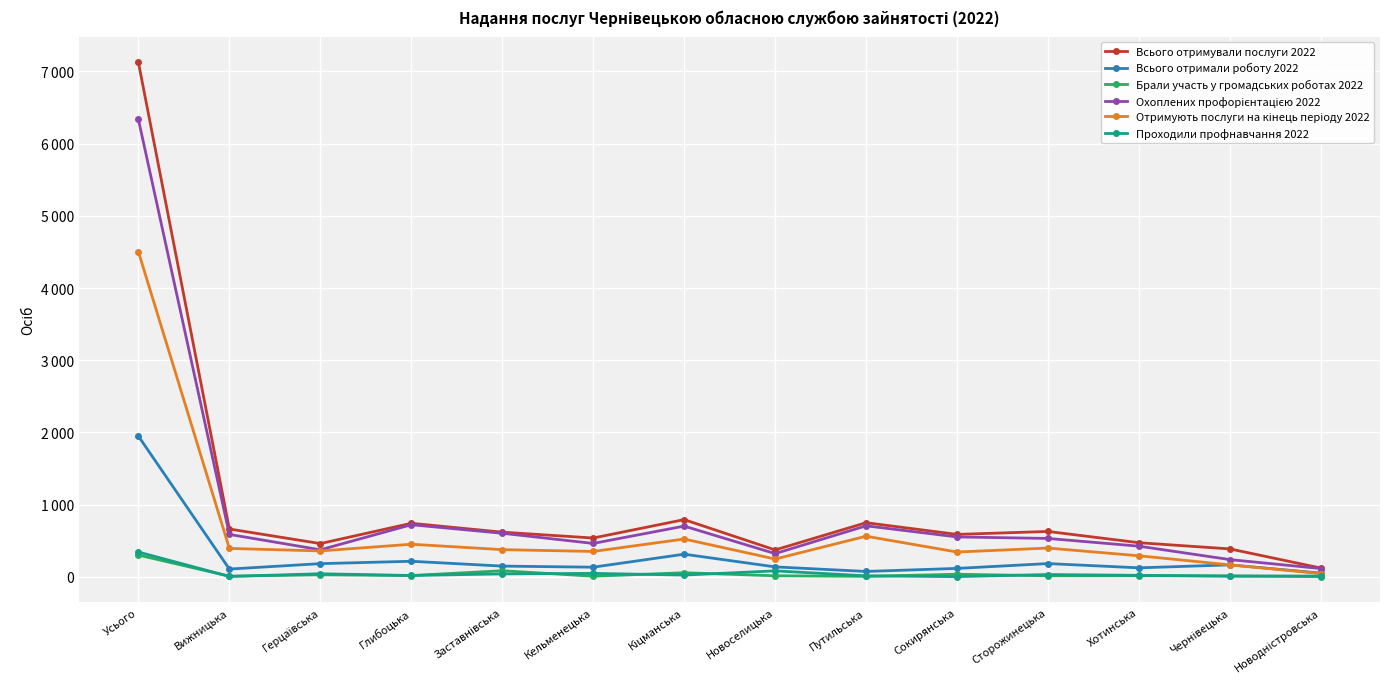

At which label does Брали участь у громадських роботах 2022 first exceed 15?

Усього